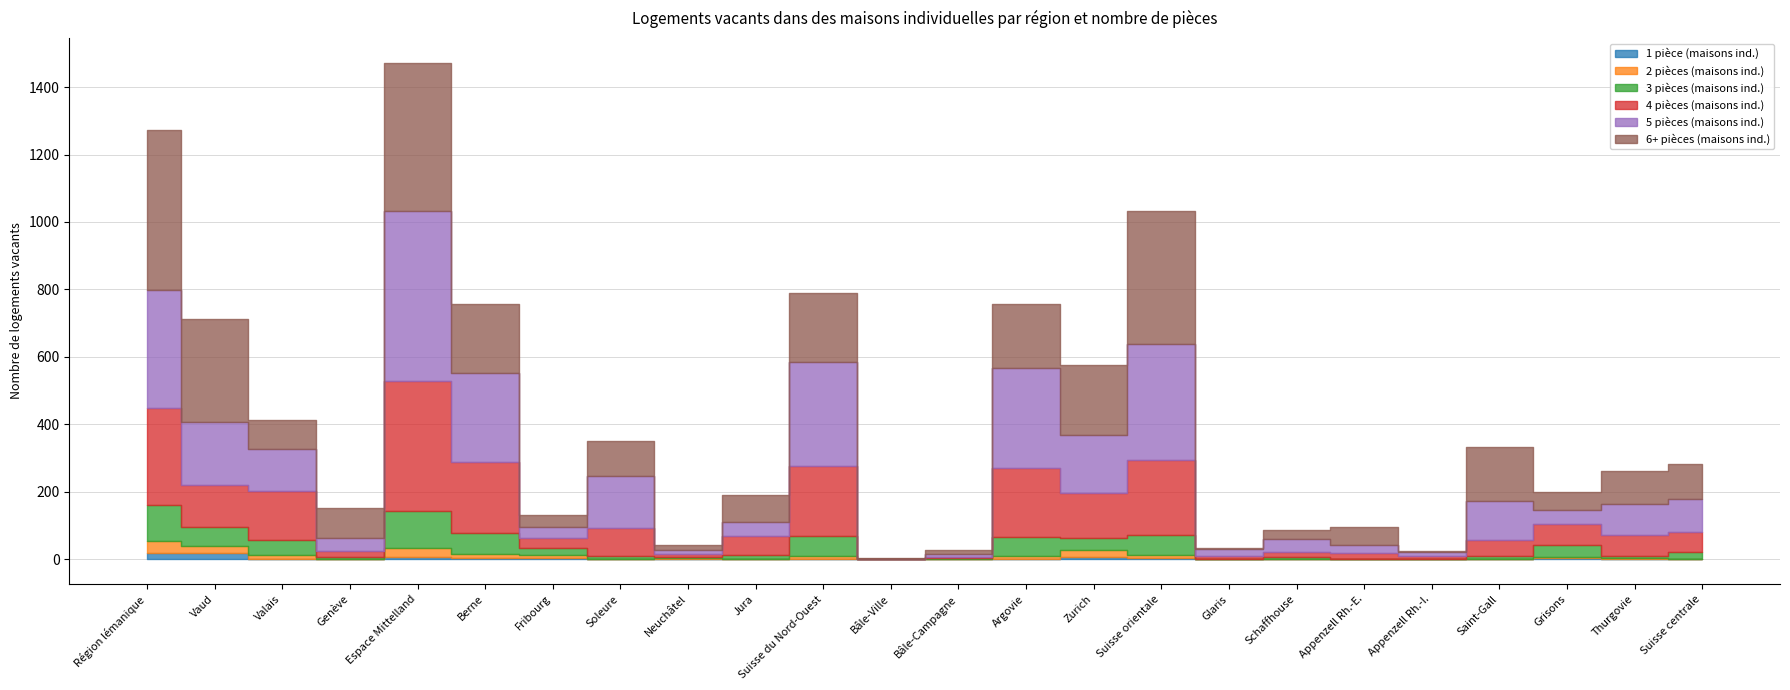

True or false: 3 pièces (maisons ind.) and 6+ pièces (maisons ind.) intersect in this chart.

False